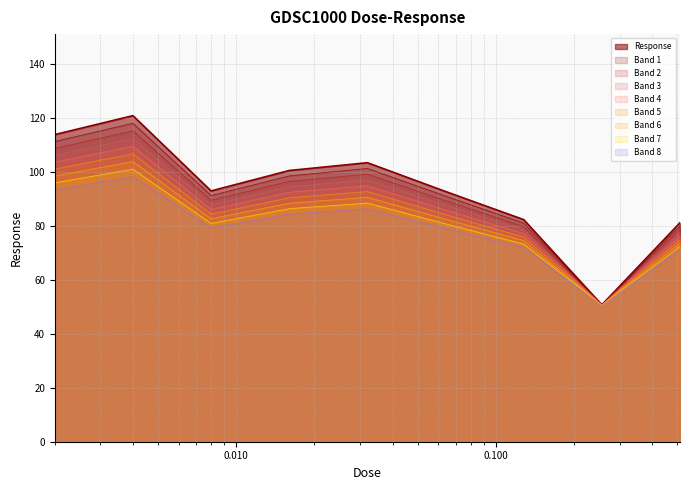

What is the ratio of the value at 0.004 to the value at 0.016?

1.2